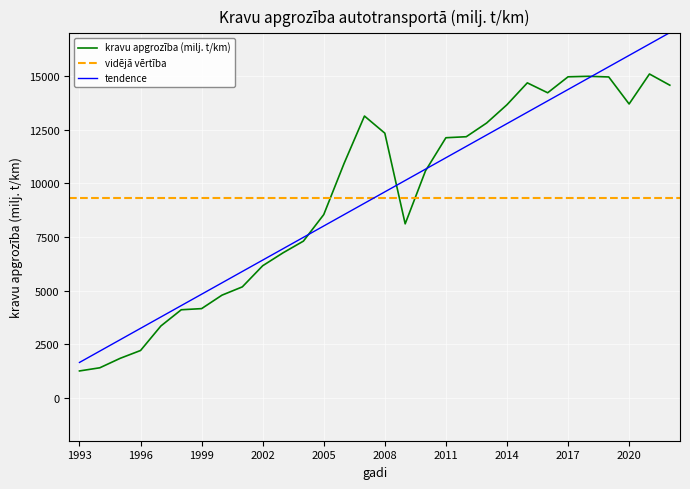

How many data points are less than 10936?

15